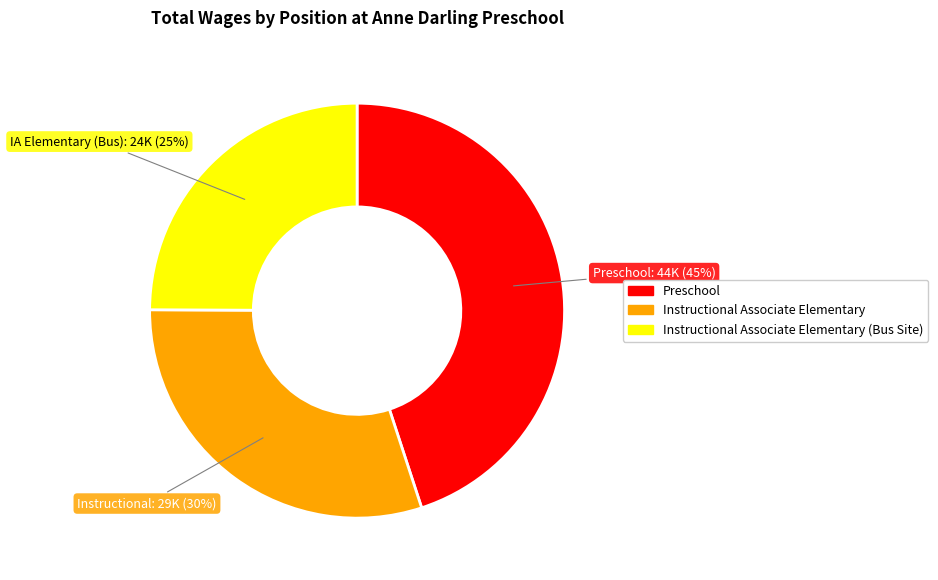

To the nearest percent, what is the difference between the Instructional Associate Elementary and Instructional Associate Elementary (Bus Site) slice percentages?

5%